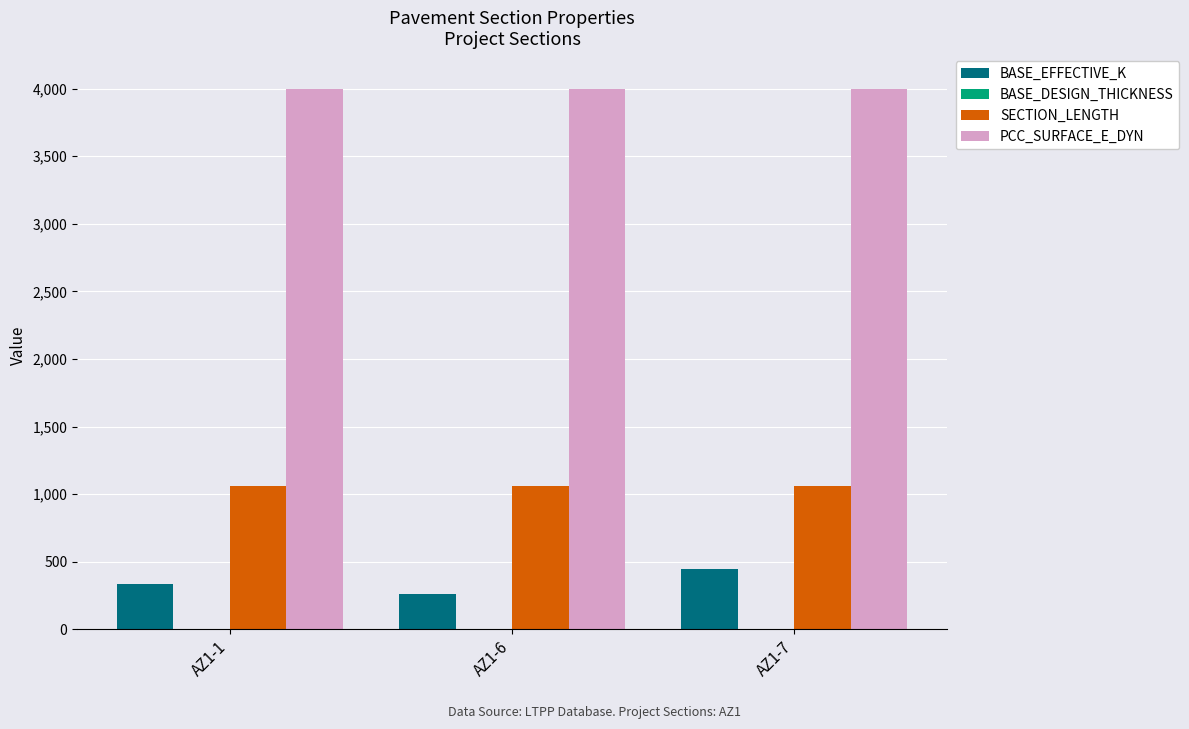

The value of PCC_SURFACE_E_DYN at AZ1-7 is 4000. True or false?

True